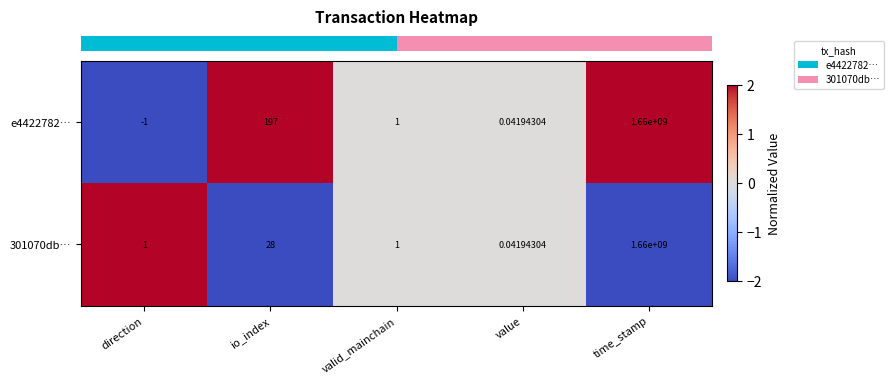

Which series has the largest total across all categories?

e4422782…